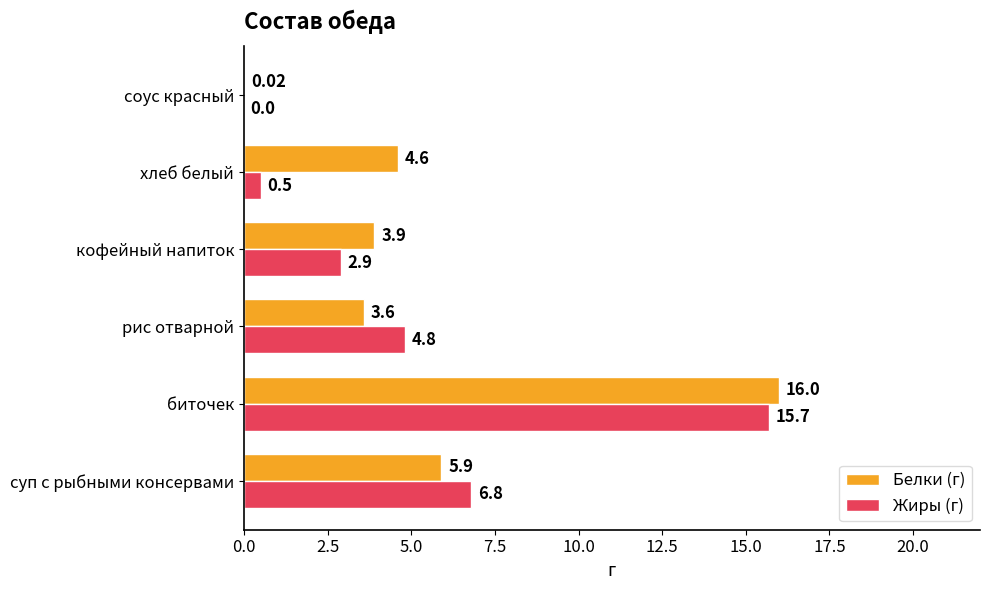

At which category is the sum across all series the highest?

биточек